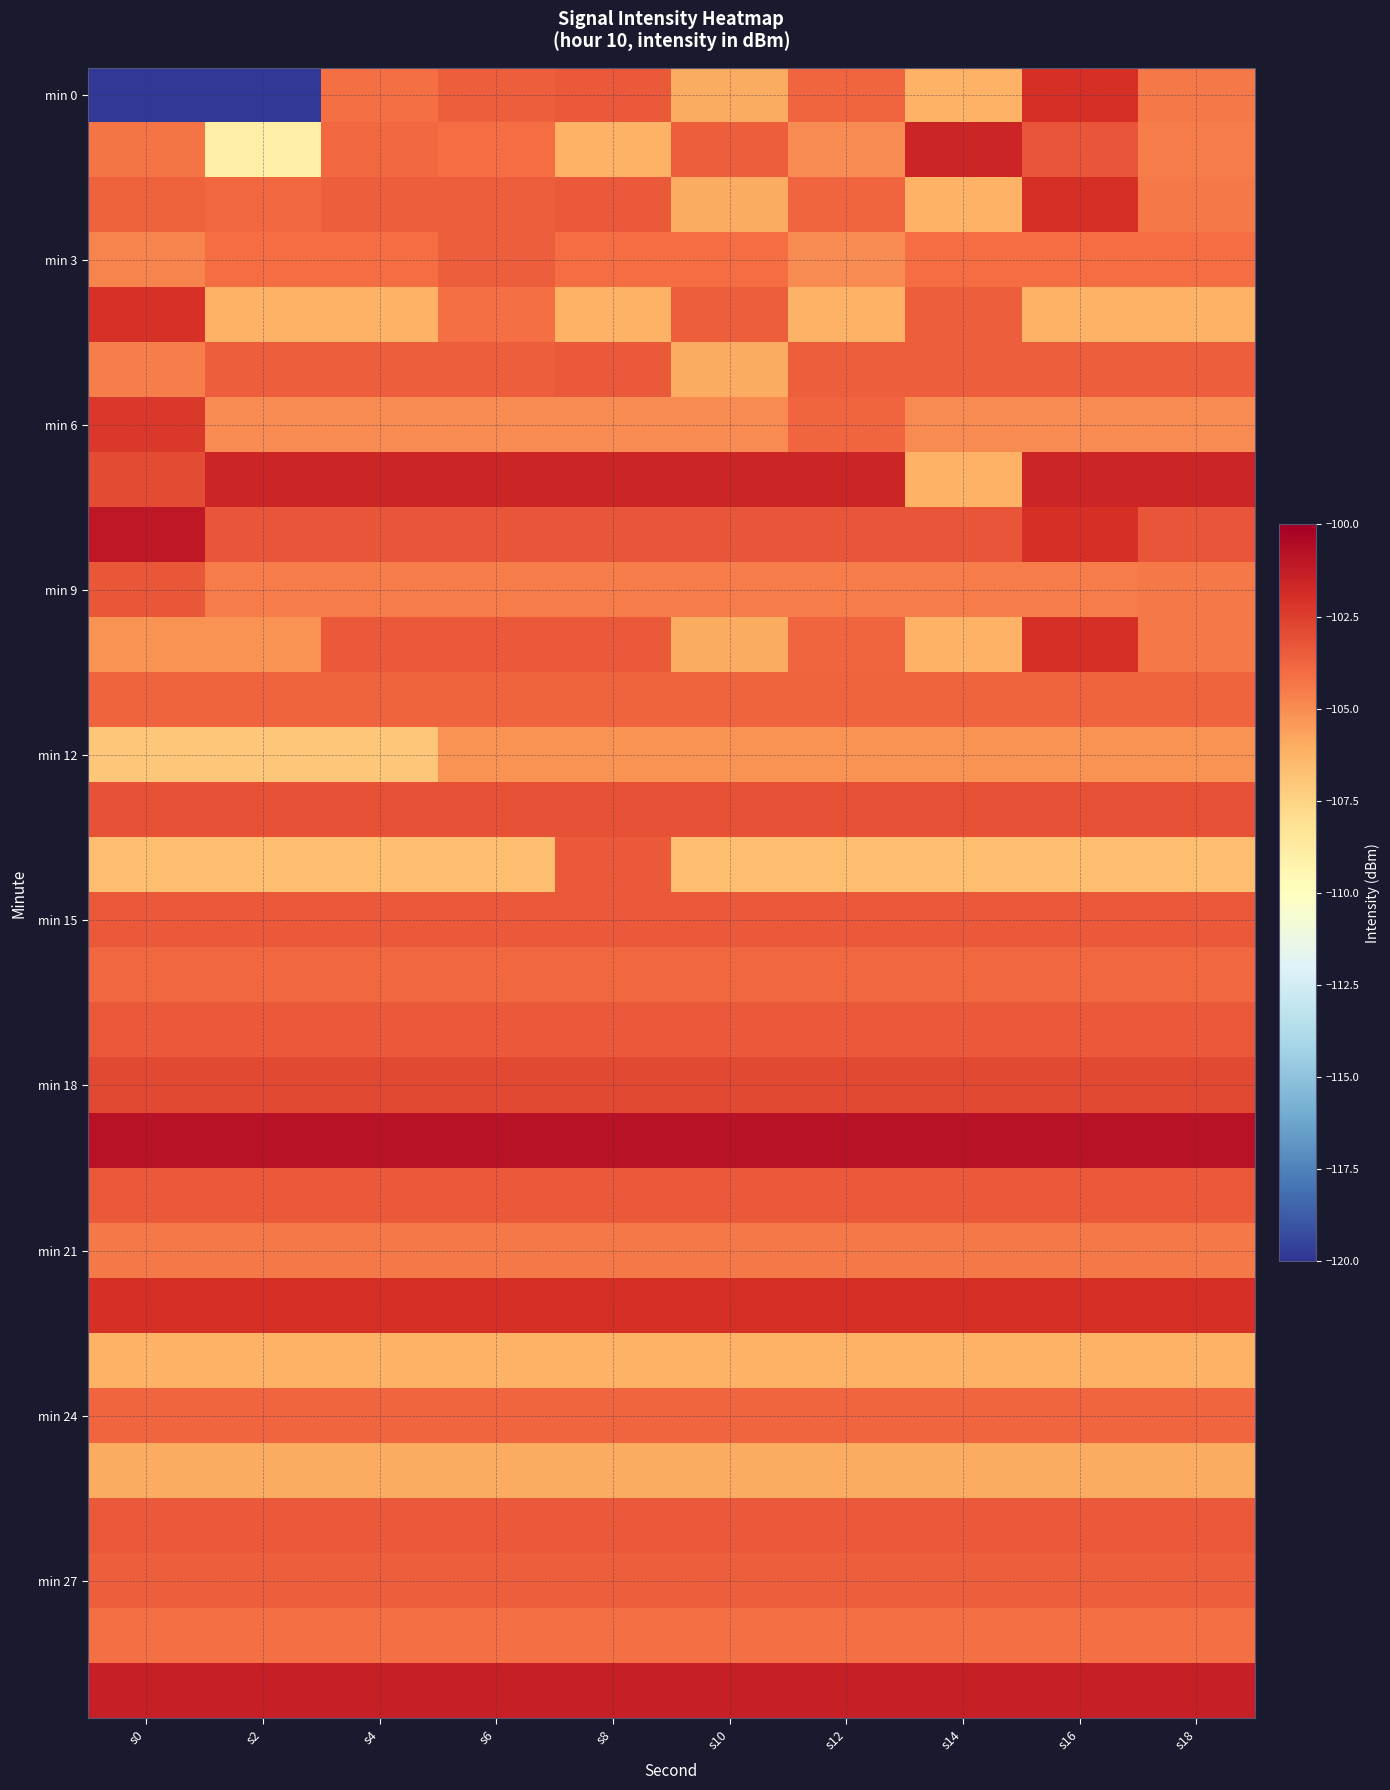

What is the spread (max minus min) of values at s18?

5.9